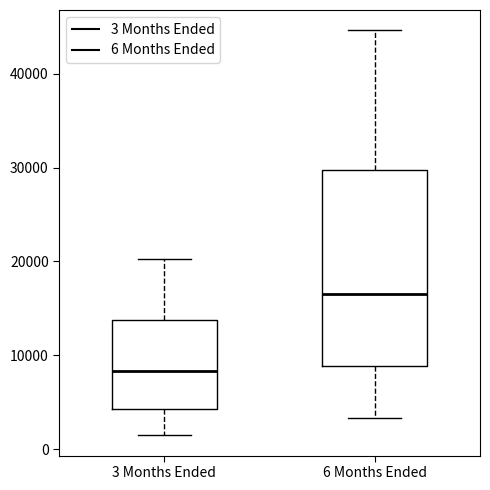

Which box has the highest median line?

6 Months Ended